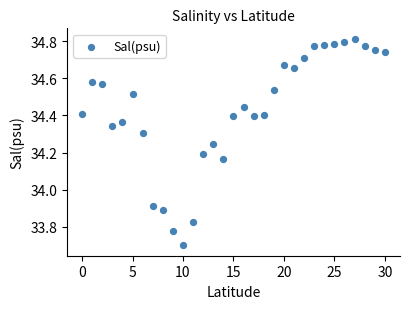

What is the range of Y values (max minus min)?

1.1